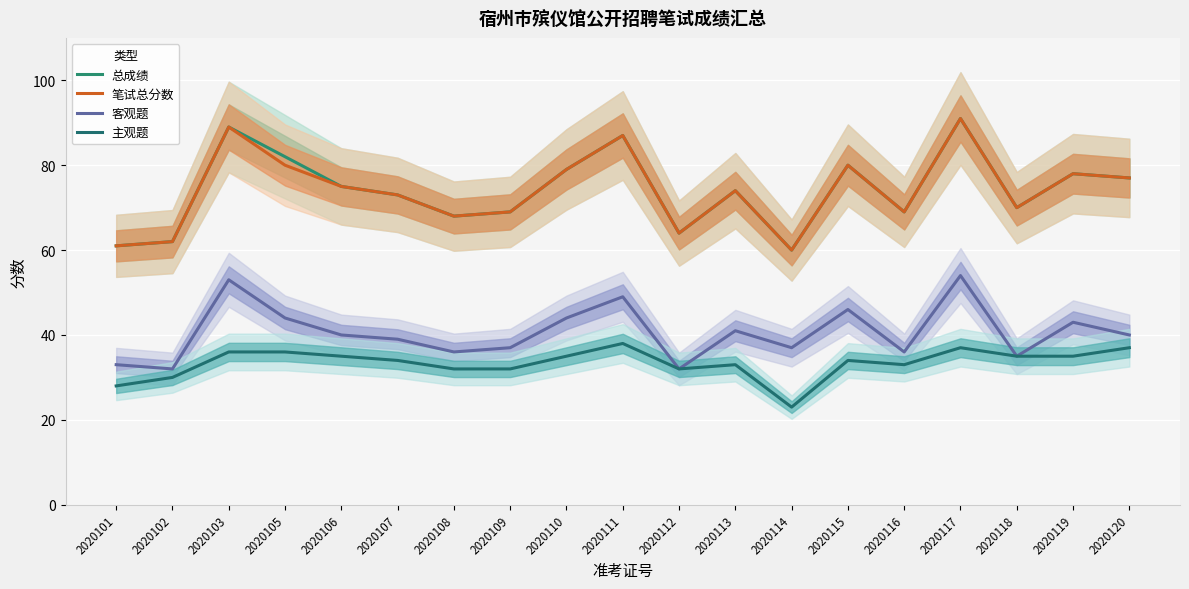

Between 2020112 and 2020107, which is larger?

2020107